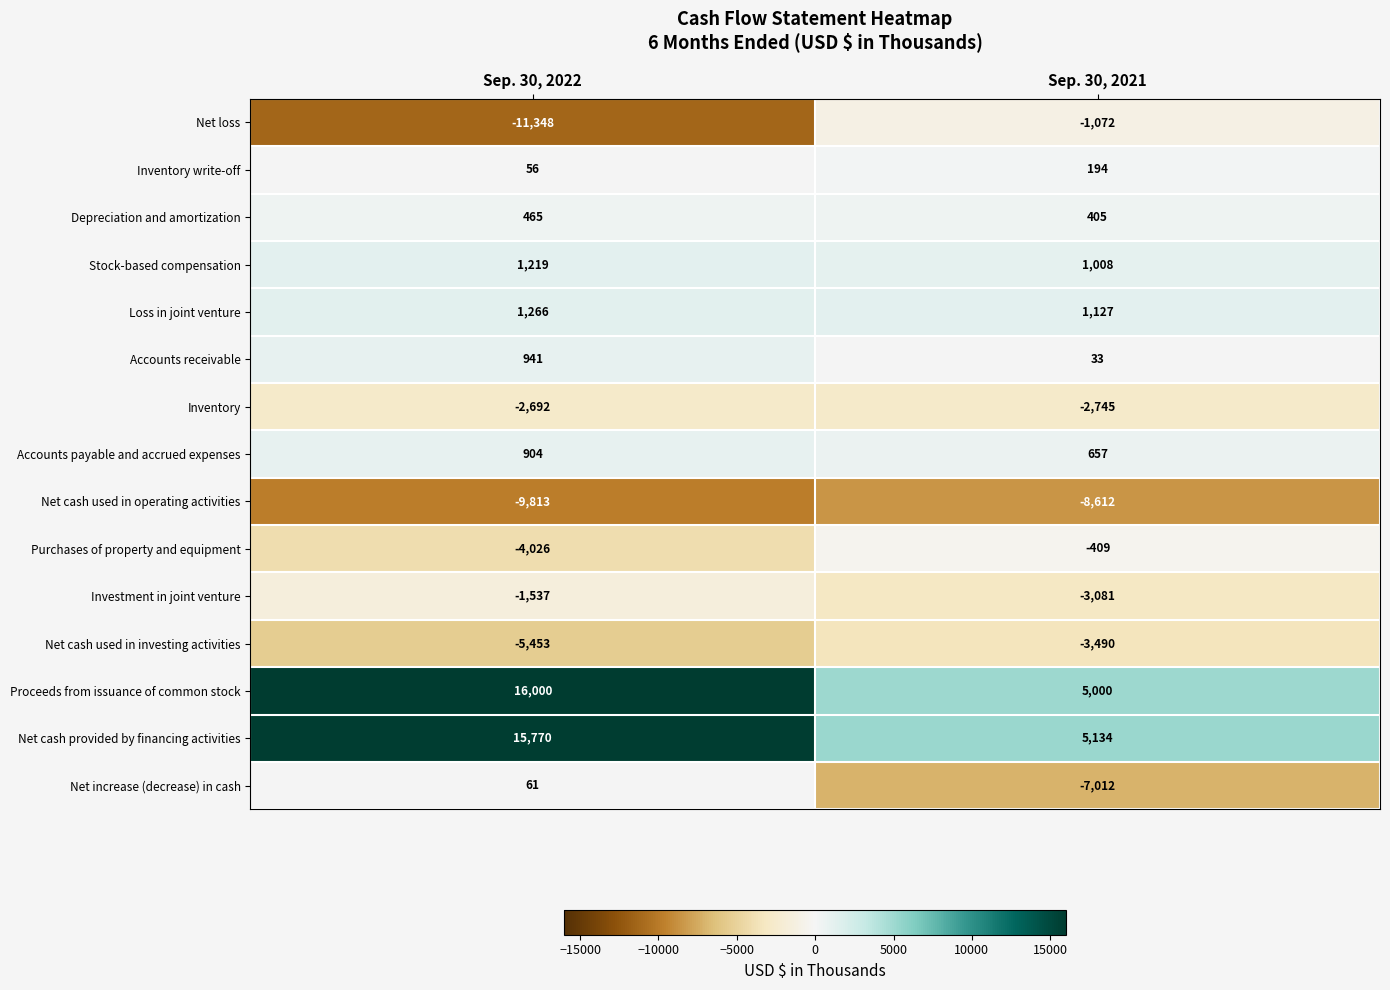

What is the total value across all series at Sep. 30, 2021?

-12863